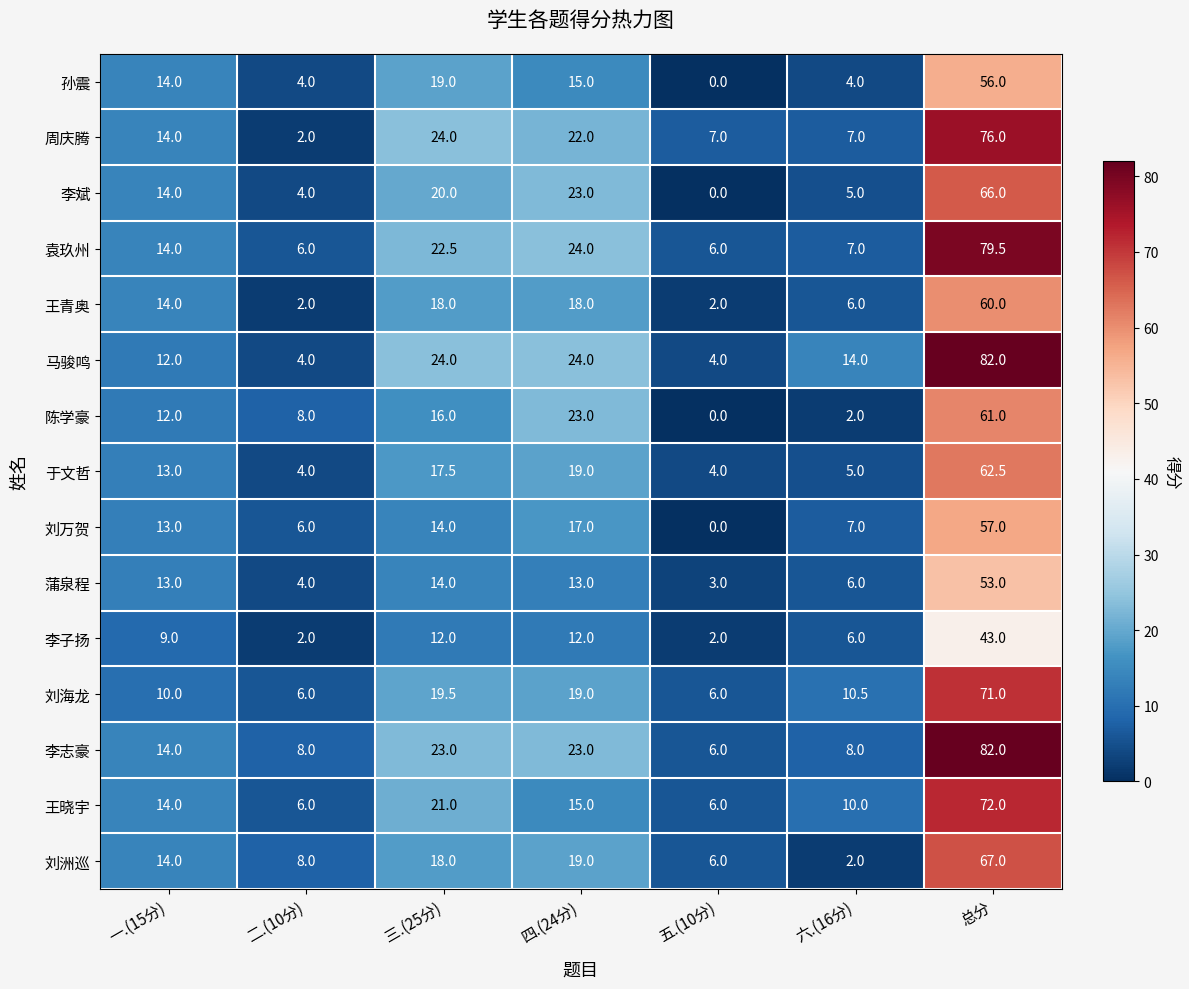

How many distinct data groups are displayed?

15